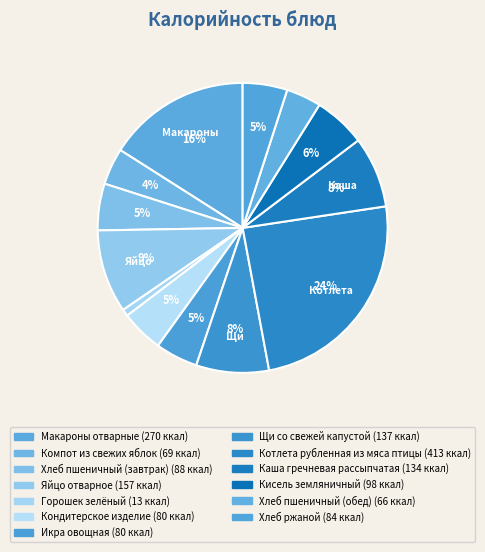

To the nearest percent, what percentage of the pie is Каша гречневая рассыпчатая?

8%